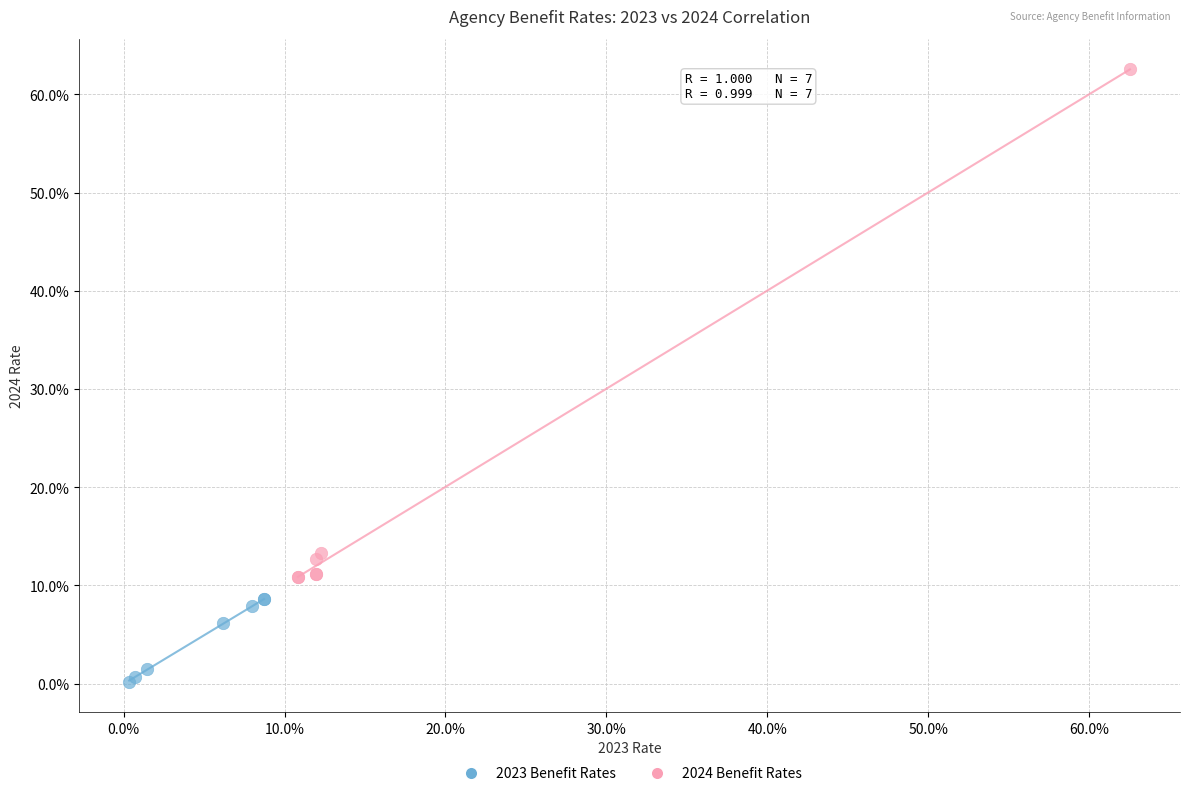

Which series reaches the maximum Y coordinate?

2024 Benefit Rates